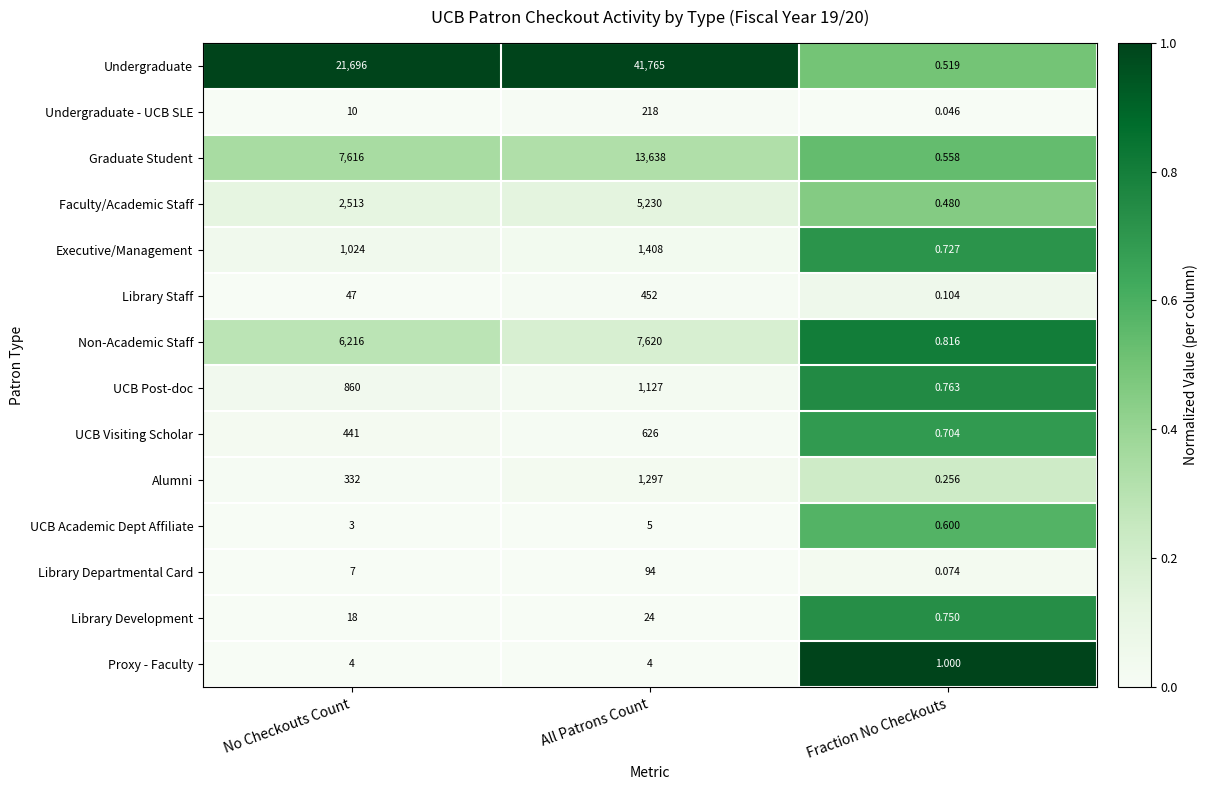

Which category has the highest value in the Non-Academic Staff series?

All Patrons Count